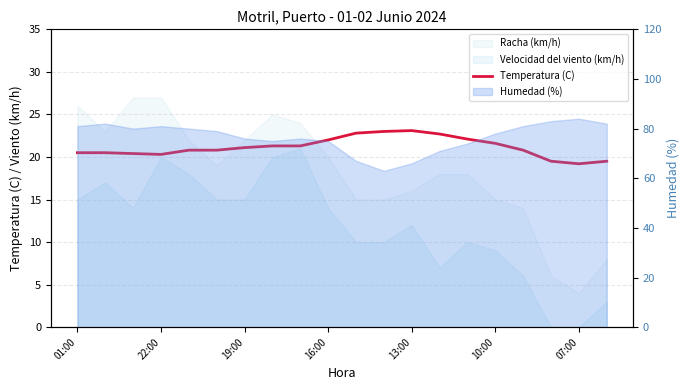

Reading left to right, extract all data points from this chart.

20.5	20.5	20.4	20.3	20.8	20.8	21.1	21.3	21.3	22.0	22.8	23.0	23.1	22.7	22.1	21.6	20.8	19.5	19.2	19.5